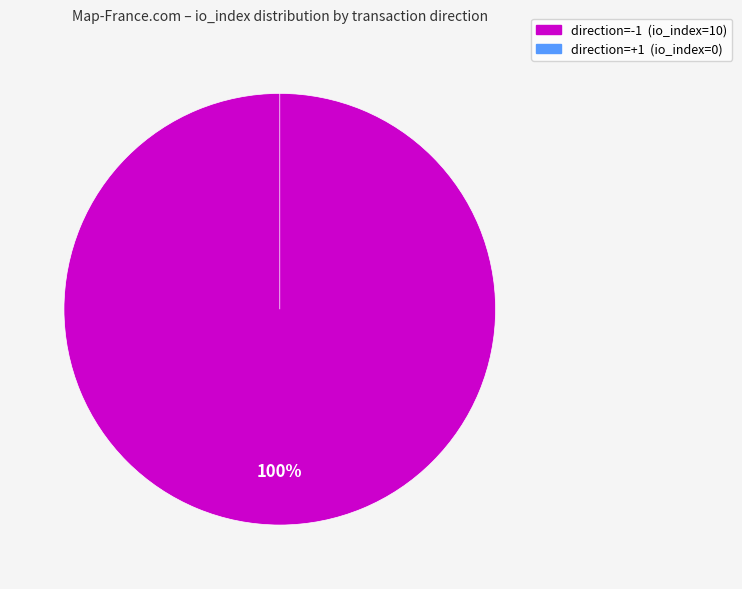

Rank the categories by value from lowest to highest.

direction=1 (io_index=0), direction=-1 (io_index=10)